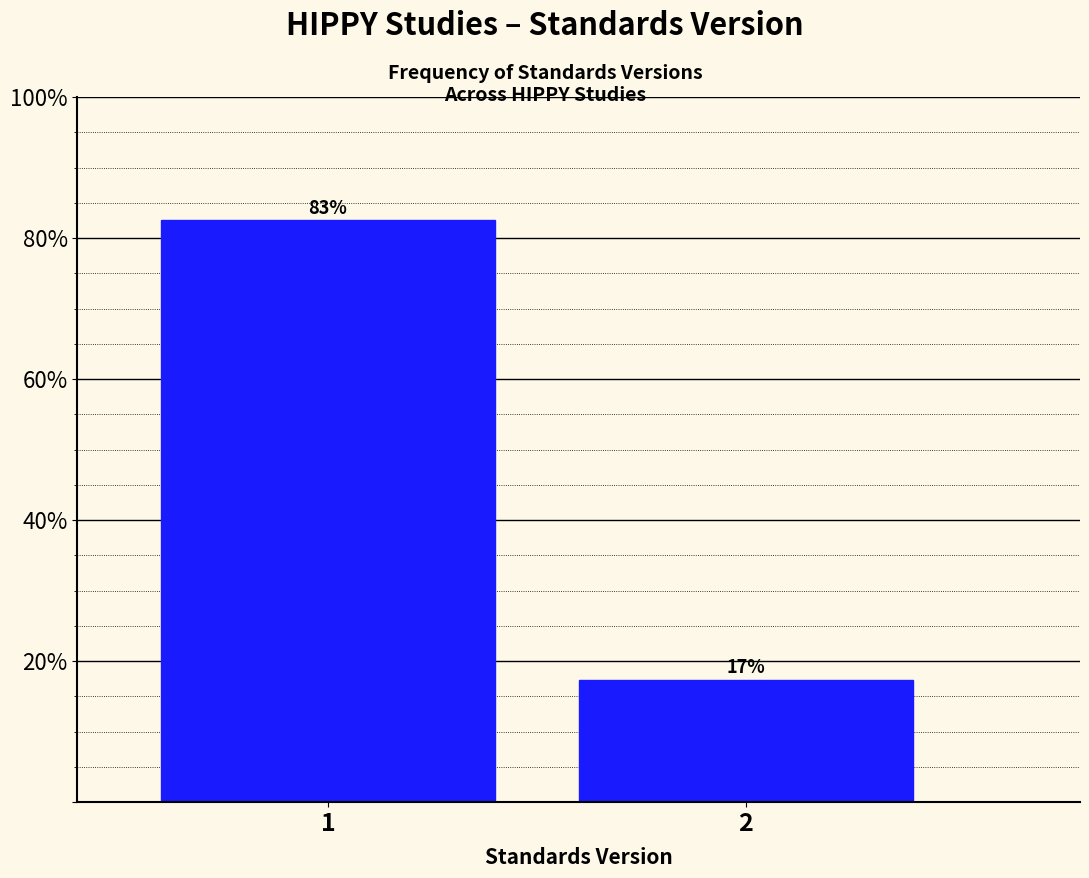

Rank the categories by value from lowest to highest.

2, 1